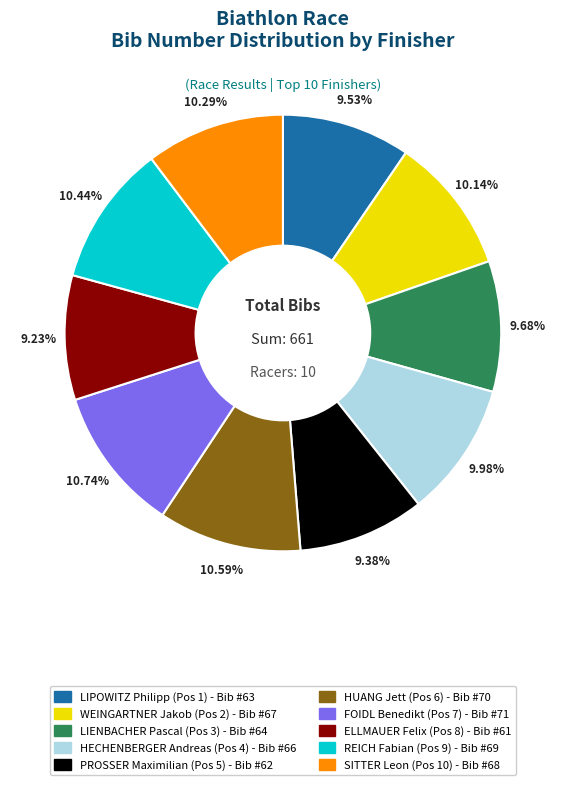

Between LIENBACHER Pascal (Pos 3) and SITTER Leon (Pos 10), which is larger?

SITTER Leon (Pos 10)